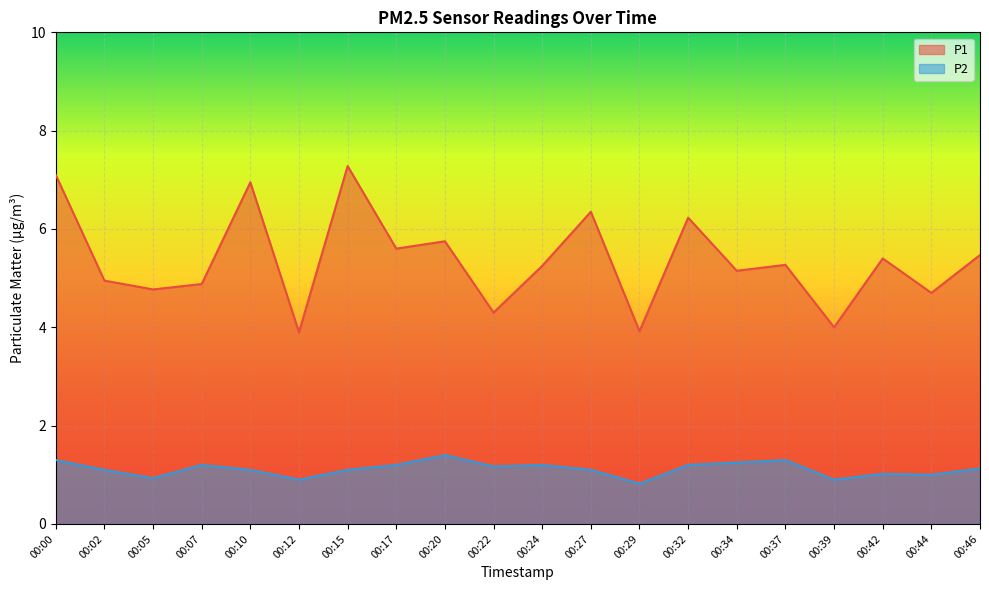

What is the value of the P2 point at the 7th from the left?

1.1